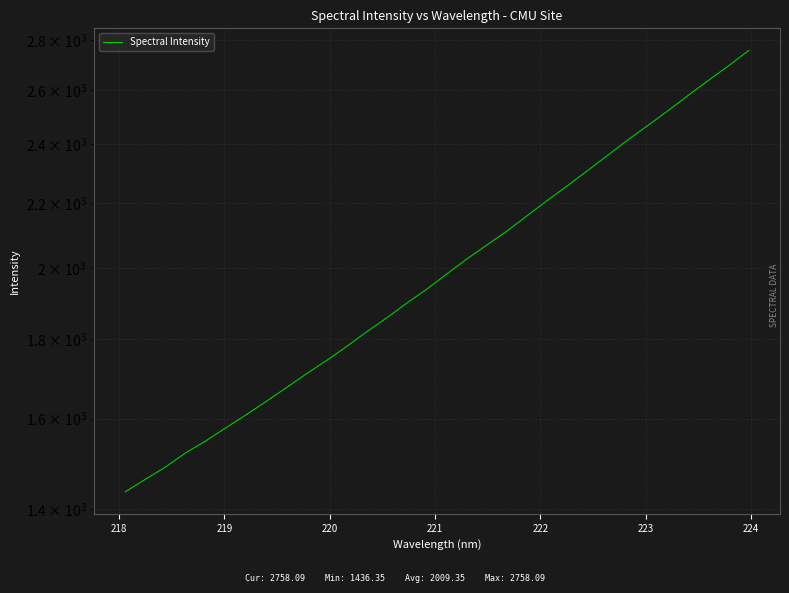

The chart shows a value of 582.2 at 15. True or false?

False